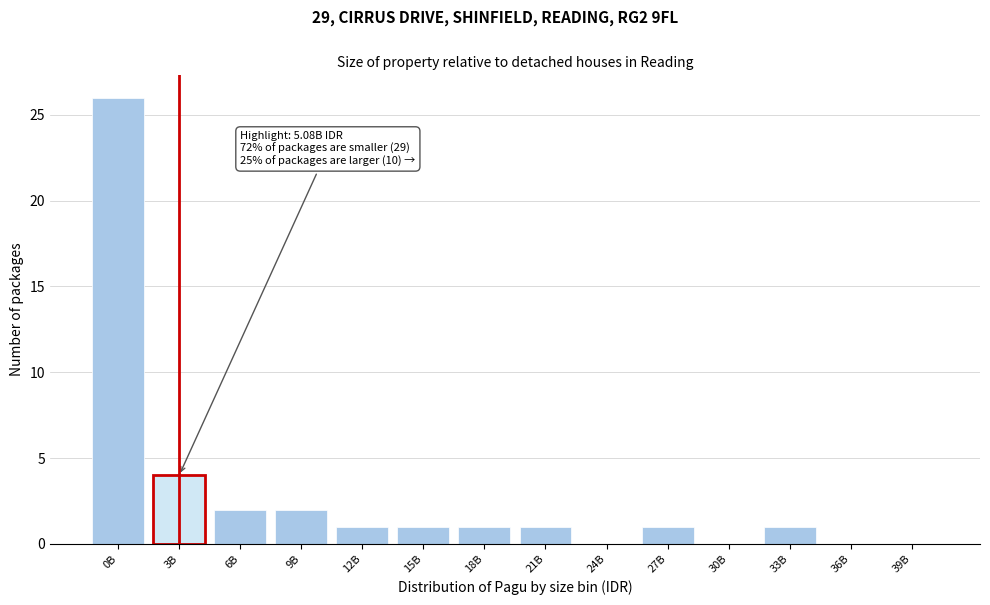

Reading right to left, transcribe all the data shown in this chart.

39B=0	36B=0	33B=1	30B=0	27B=1	24B=0	21B=1	18B=1	15B=1	12B=1	9B=2	6B=2	3B=4	0B=26